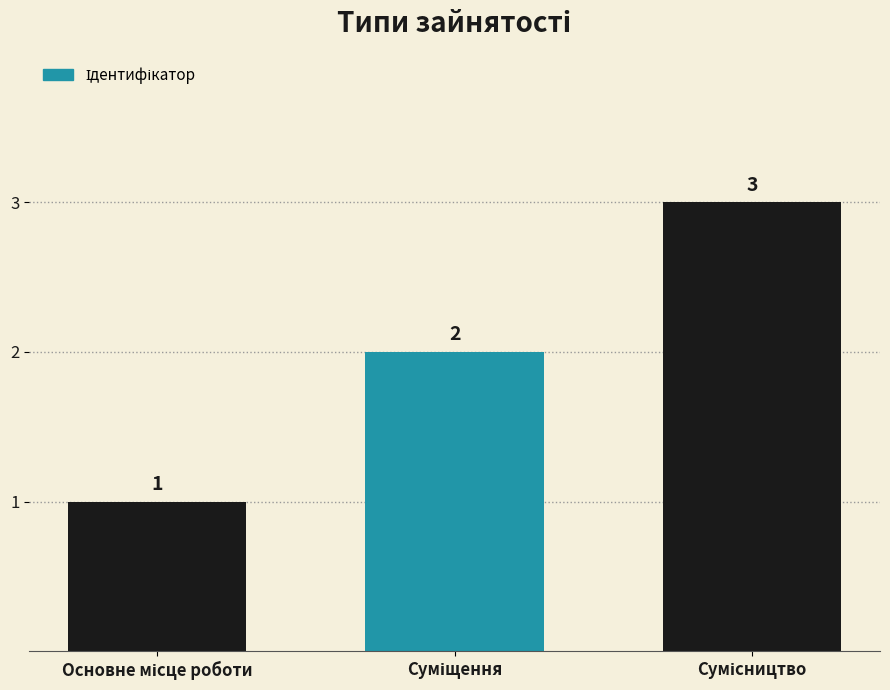

What is the greatest value displayed?

3